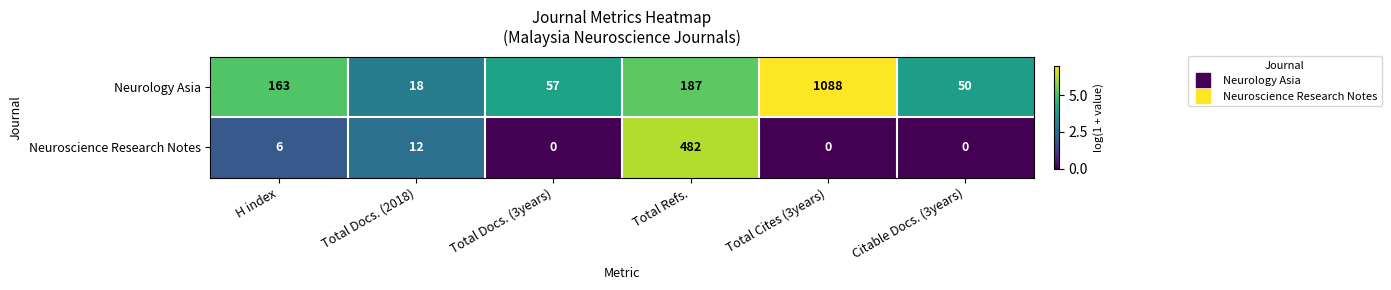

What is the sum of the Neuroscience Research Notes values at Total Docs. (2018) and Total Docs. (3years)?

12